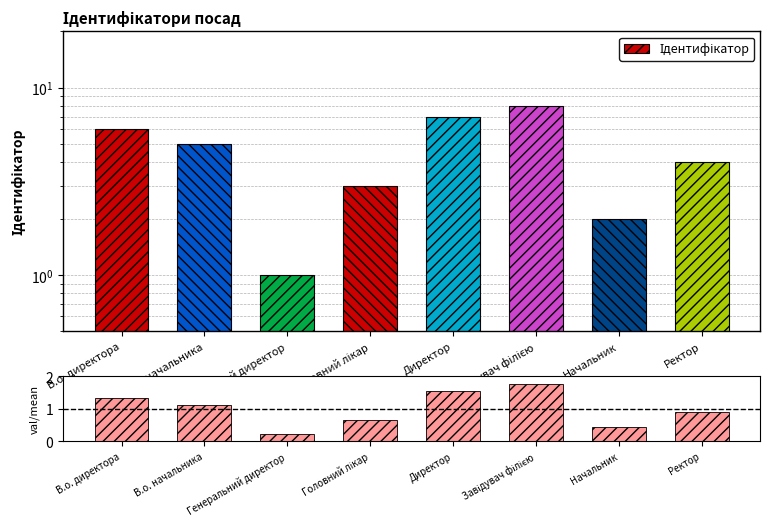

Rank the series by their maximum value, from highest to lowest.

Ідентифікатор, data/mean